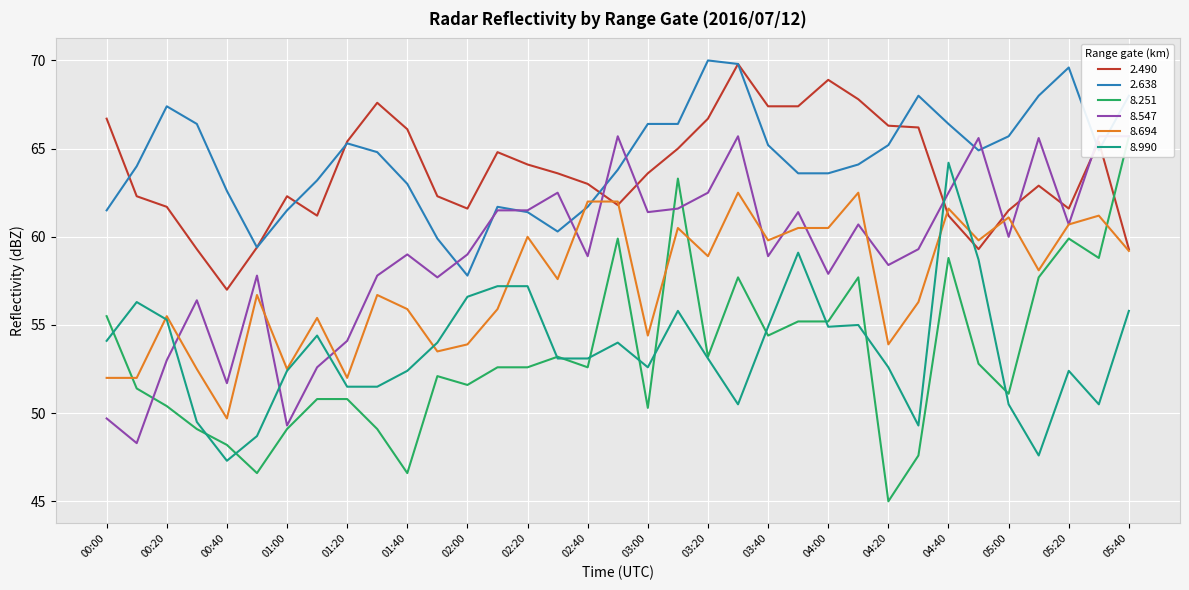

Rank the categories by   8.990 value from lowest to highest.

00:40, 05:10, 00:50, 04:30, 00:30, 03:30, 05:00, 05:30, 01:20, 01:30, 01:00, 01:40, 05:20, 03:00, 04:20, 02:30, 02:40, 03:20, 01:50, 02:50, 00:00, 01:10, 03:40, 04:00, 04:10, 00:20, 03:10, 05:40, 00:10, 02:00, 02:10, 02:20, 04:50, 03:50, 04:40